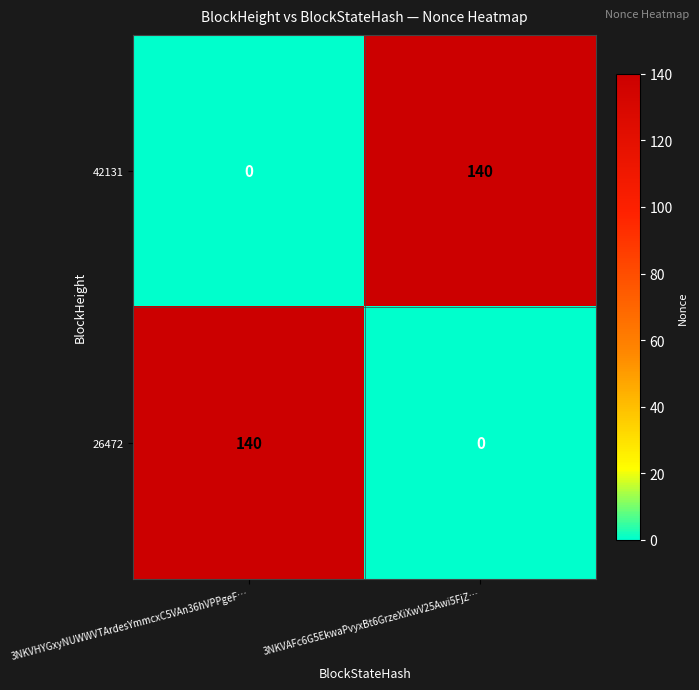

What is the difference between the 26472 values at 3NKVAFc6G5EkwaPvyxBt6GrzeXiXwV25Awi5FjZ… and 3NKVHYGxyNUWWVTArdesYmmcxC5VAn36hVPPgeF…?

140